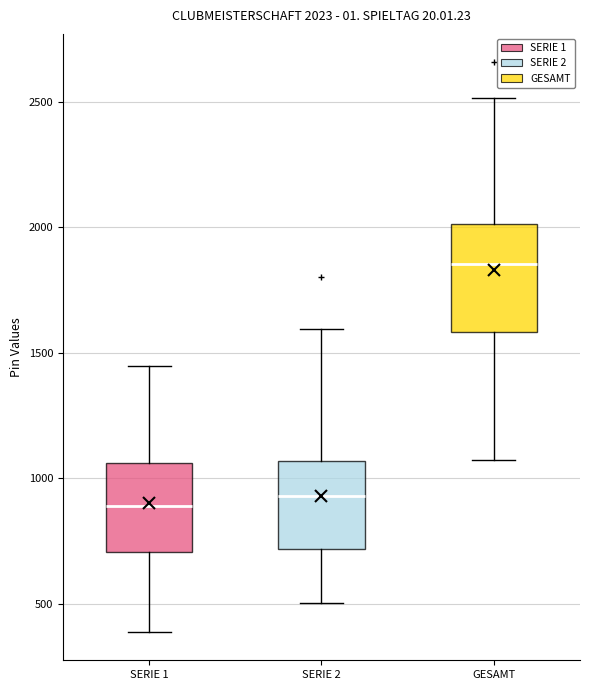

Comparing the boxes themselves (not the whiskers), which one is the tallest?

GESAMT